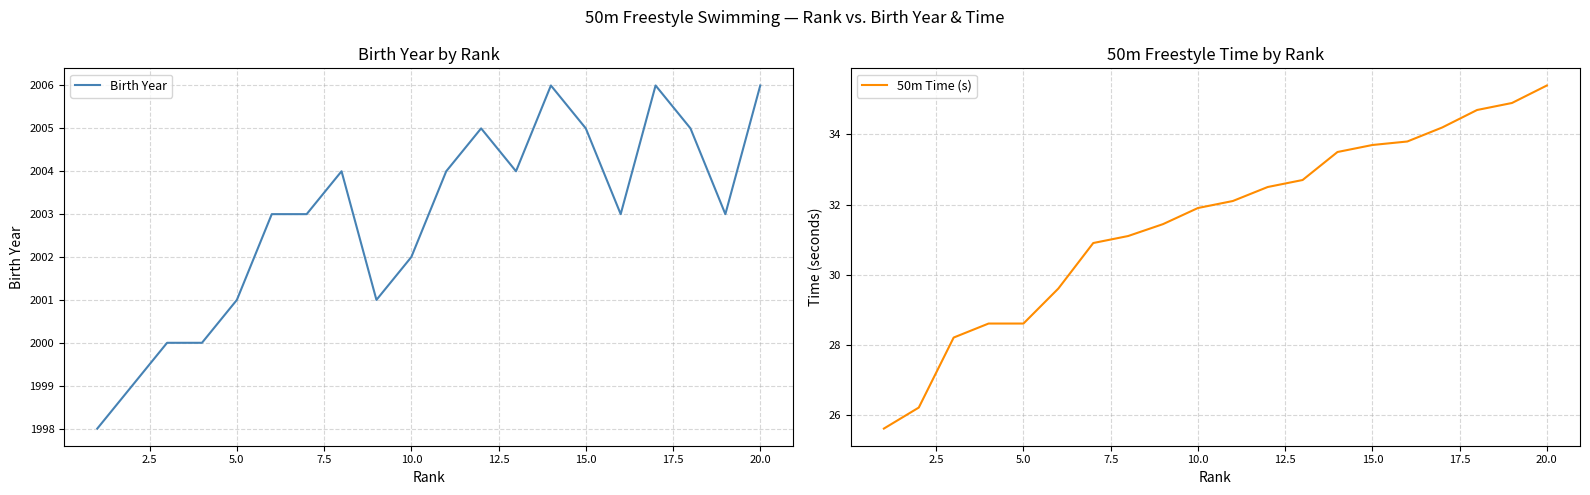

True or false: 50m Time (s) and Birth Year cross at least once.

False